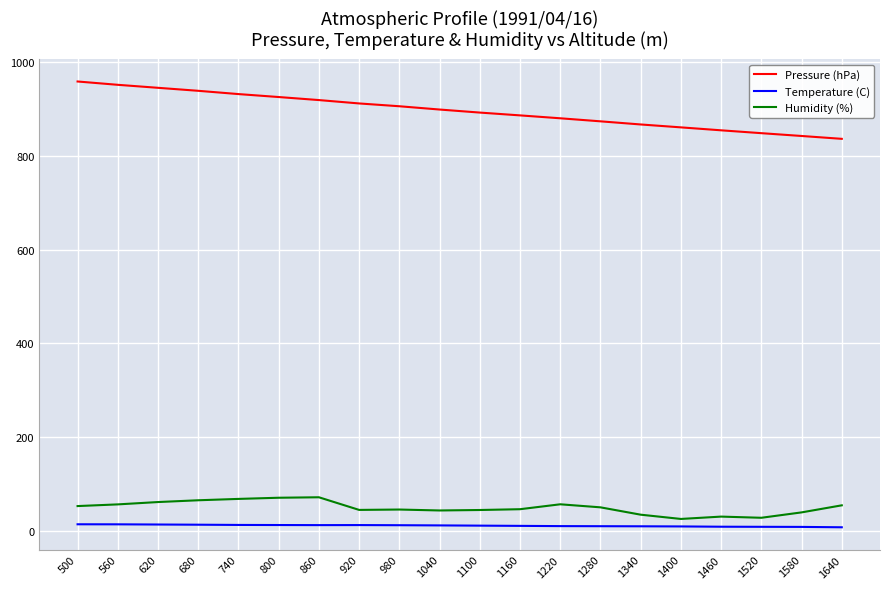

What is the difference between the second highest and minimum values in the Temperature (C) series?

6.3